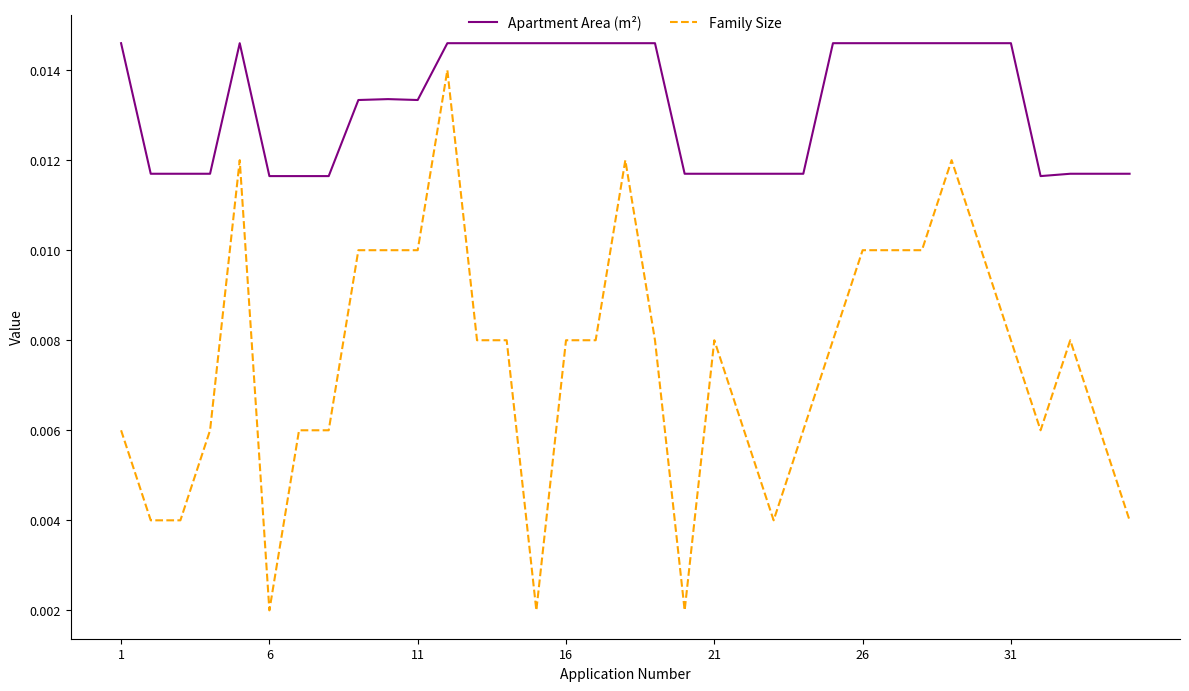

Which series has the largest range (max minus min)?

Family Size